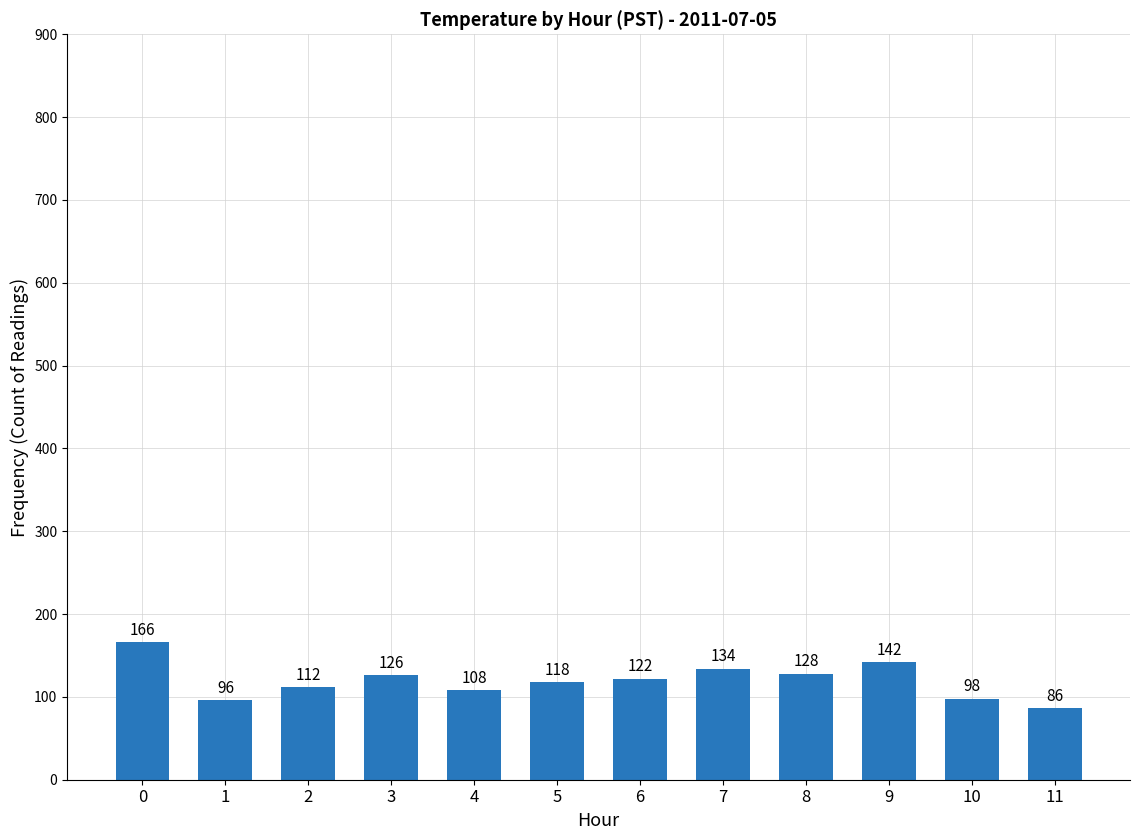

The chart shows a value of 86 at 11. True or false?

True